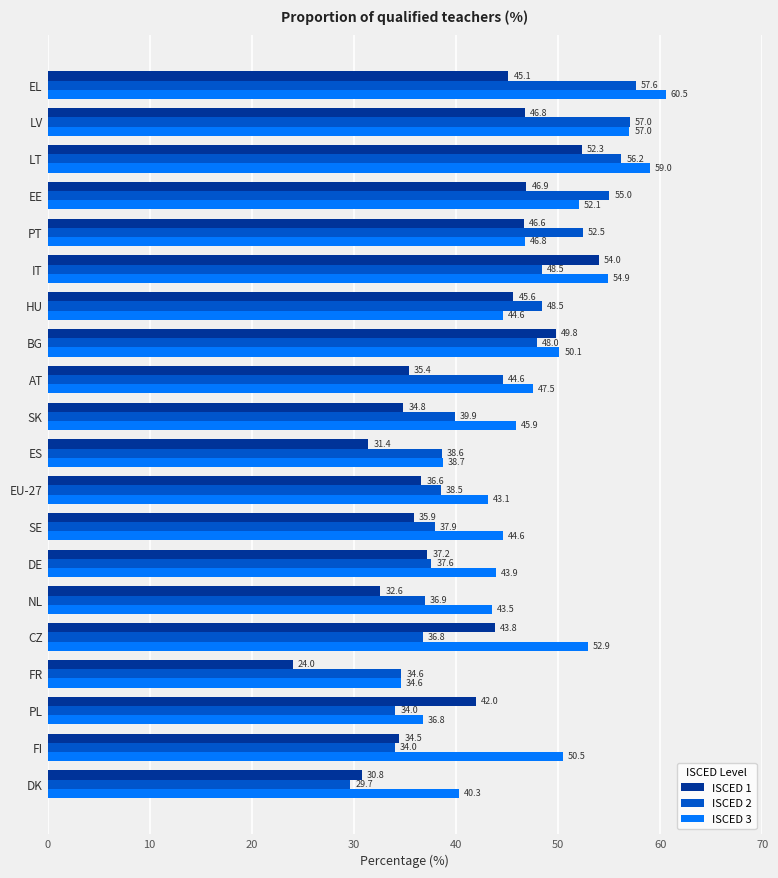

Rank the series by their maximum value, from lowest to highest.

ISCED 1, ISCED 2, ISCED 3